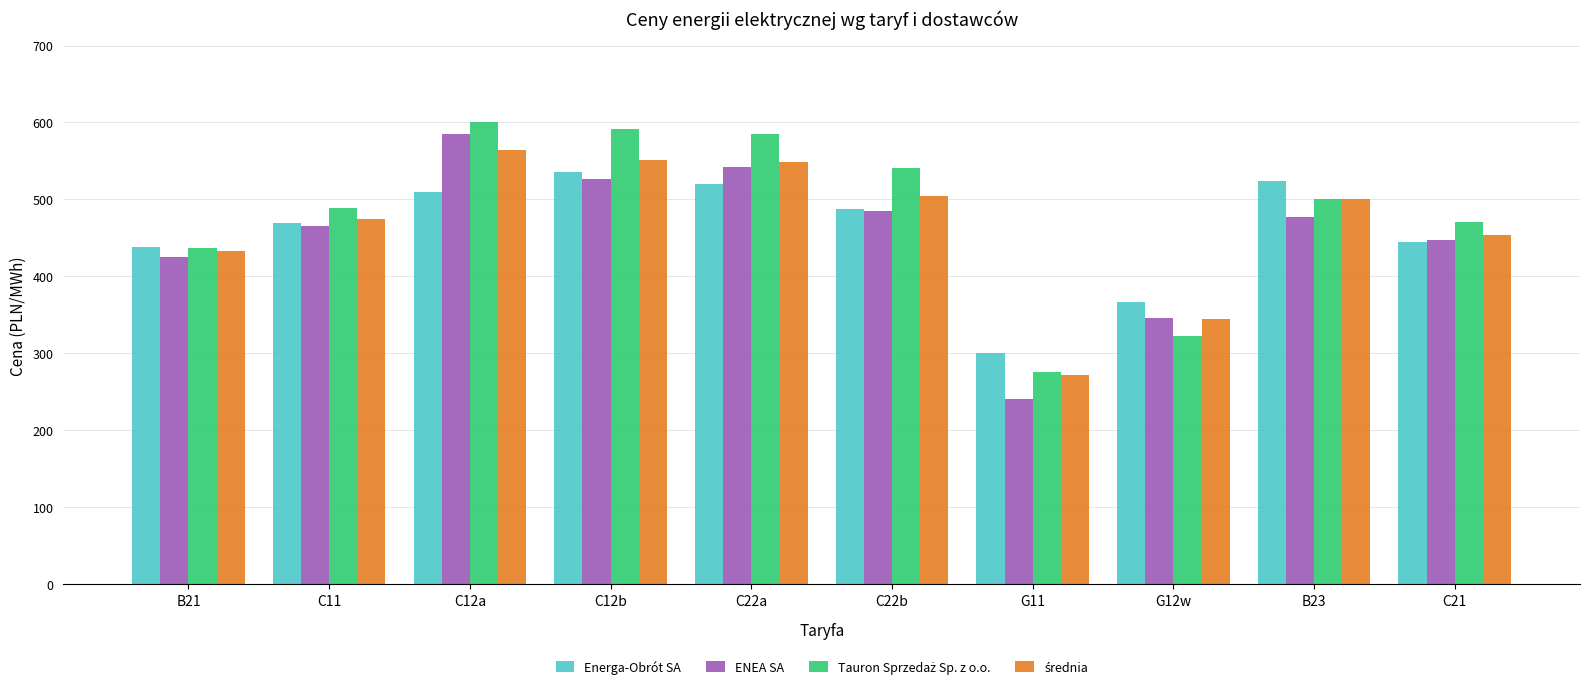

Count the number of categories in the chart.

10